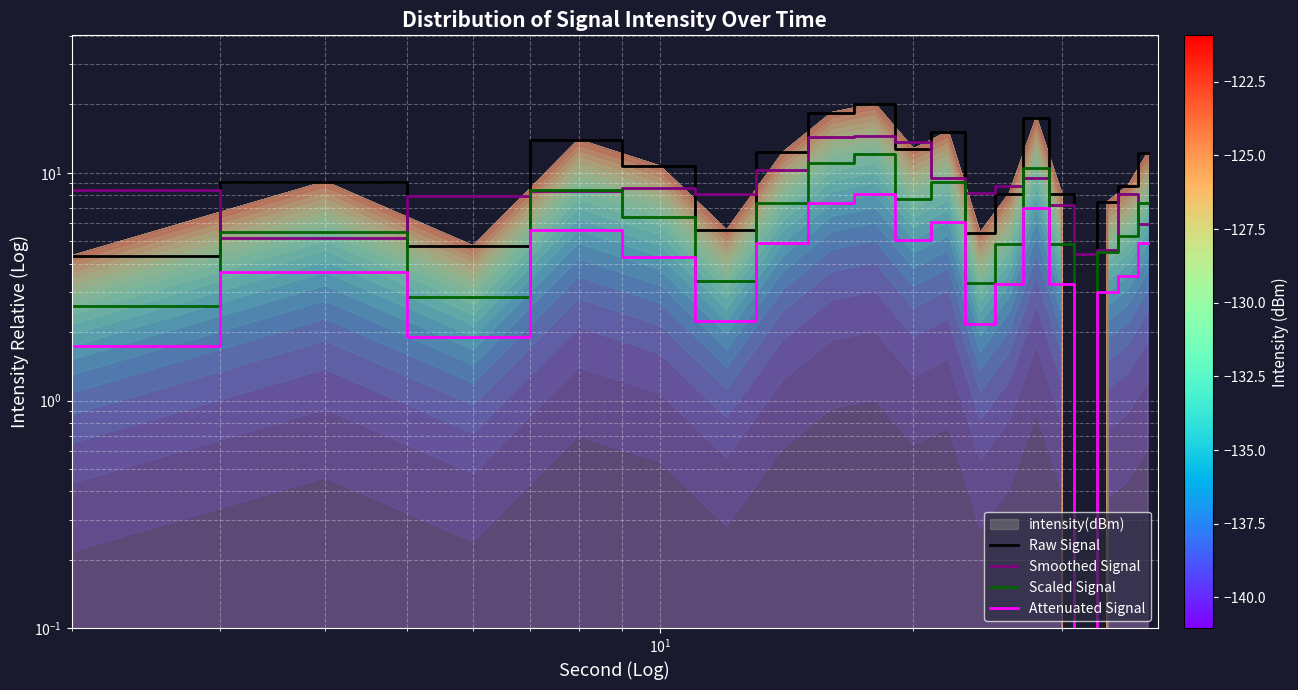

What is the greatest value displayed?

20.1